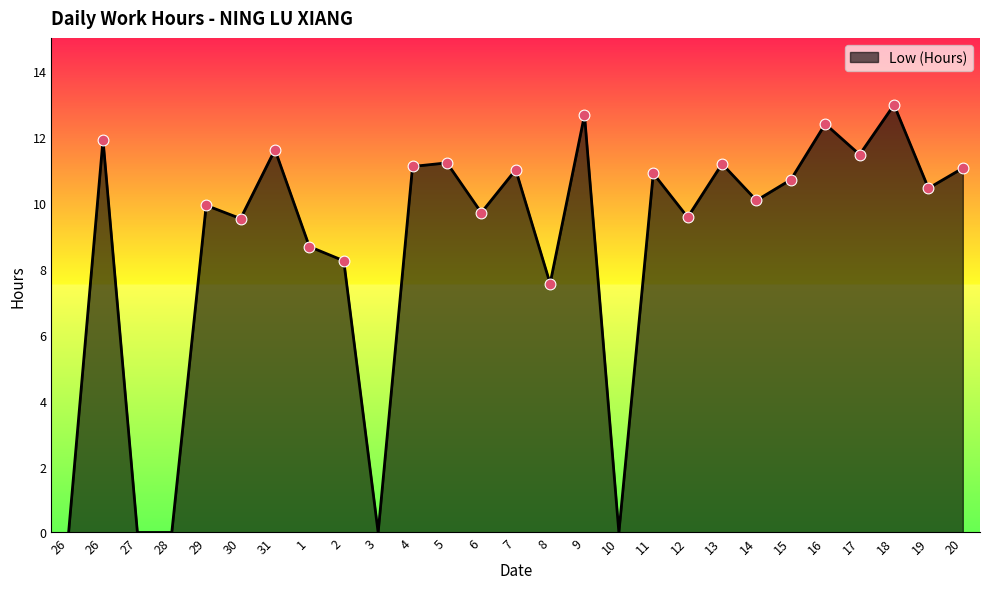

What is the ratio of the value at 26 to the value at 8?

1.6